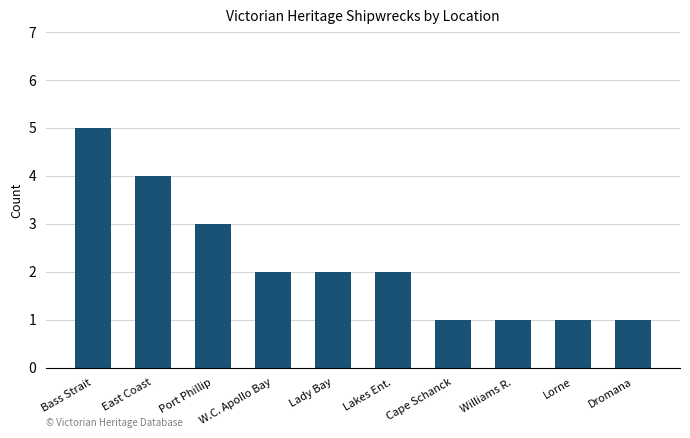

What is the difference between the maximum and minimum values?

4